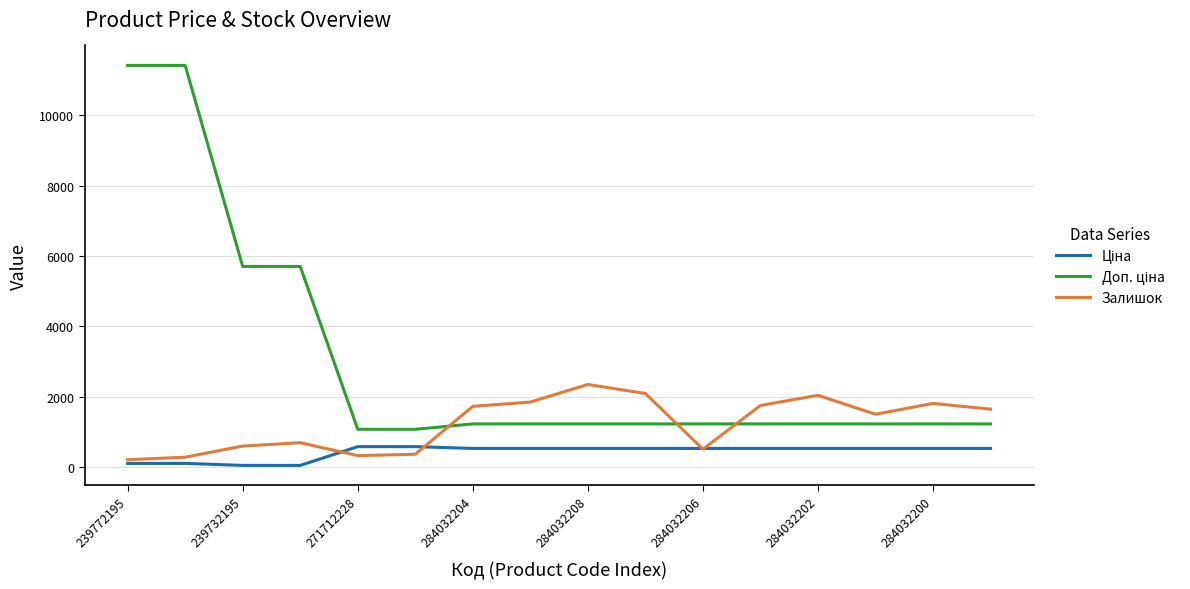

What is the highest value of the Залишок series?

2354.0